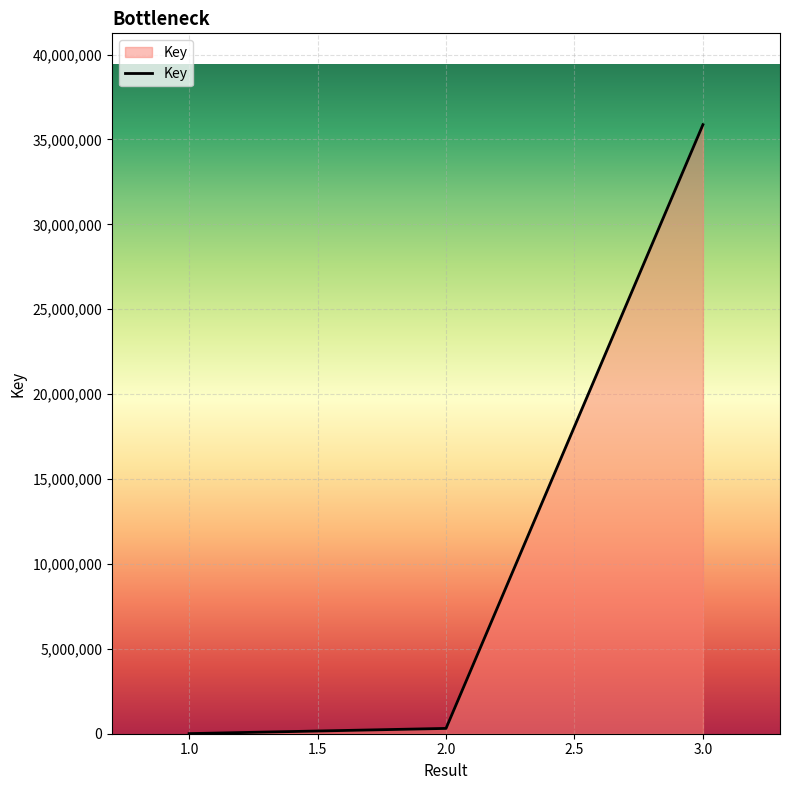

What is the greatest value displayed?

35870359